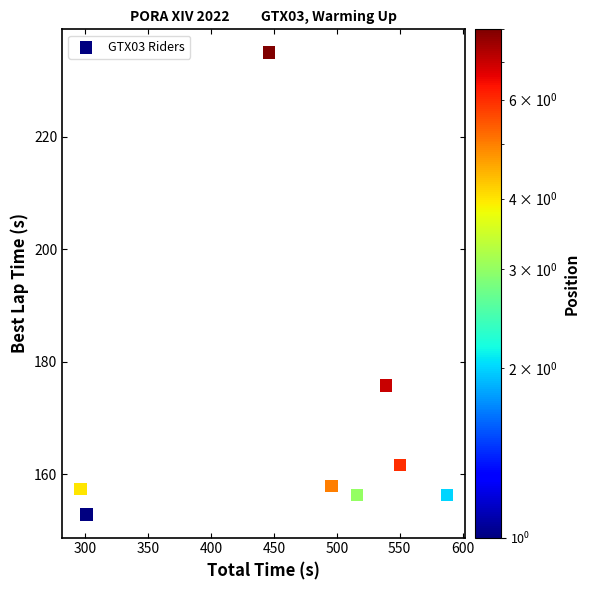

What Y value in the scatter plot is closest to 193?

175.8